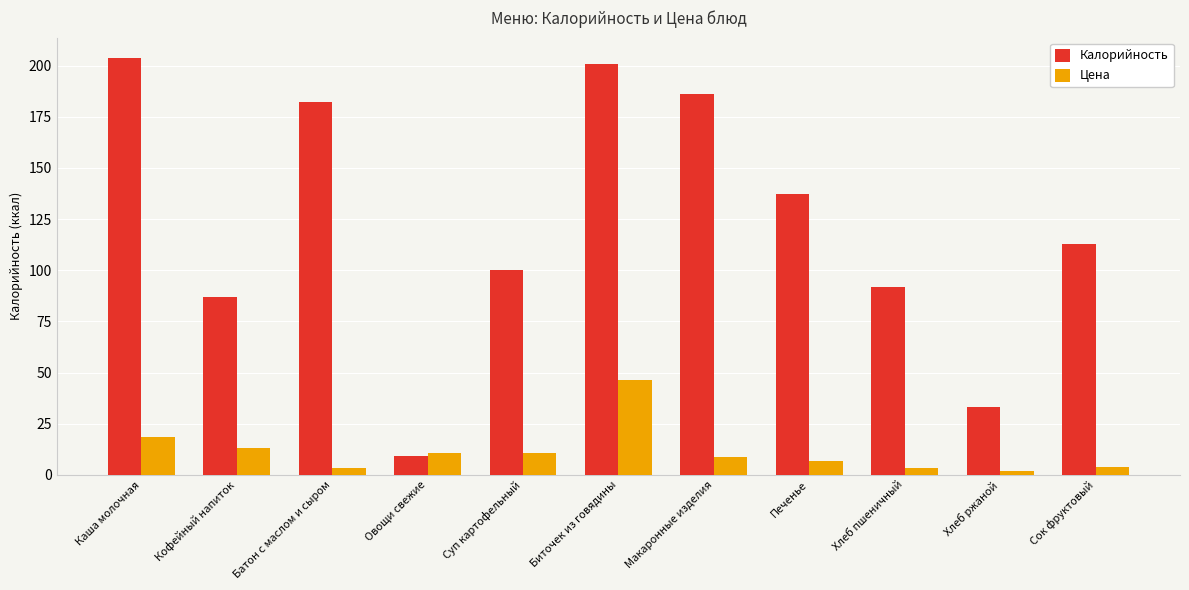

True or false: Цена has a value of 13.0 at Кофейный напиток.

True